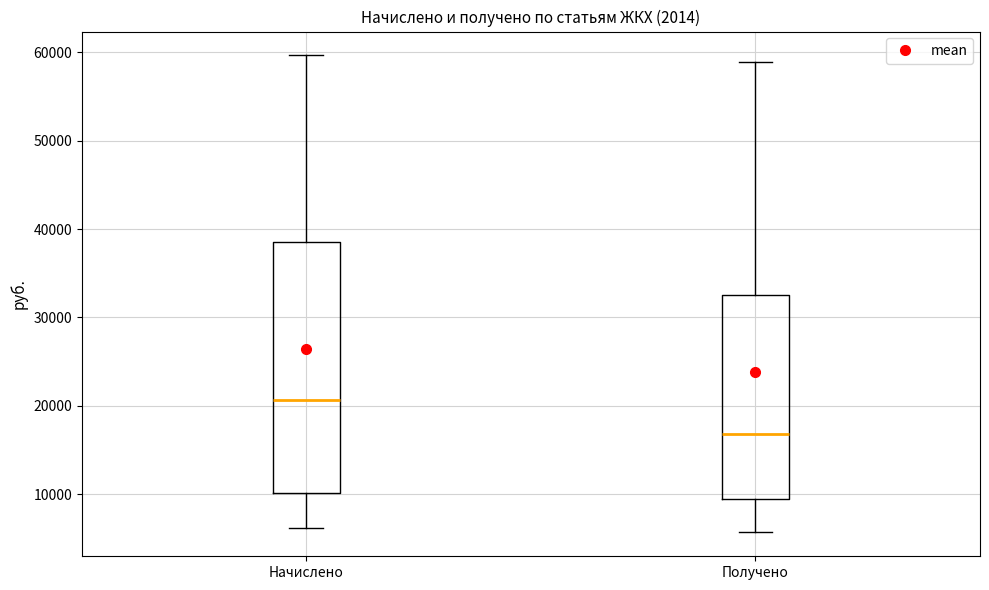

Reading left to right, read every box against the y-axis: the position of its median line, the range the box covers, and the ends of its whiskers. The values are not printed on the chart, so give them approximately, as read against the axis.

Начислено: median 21000, box 10000 to 39000, whiskers 6000 to 60000
Получено: median 17000, box 9000 to 33000, whiskers 6000 to 59000